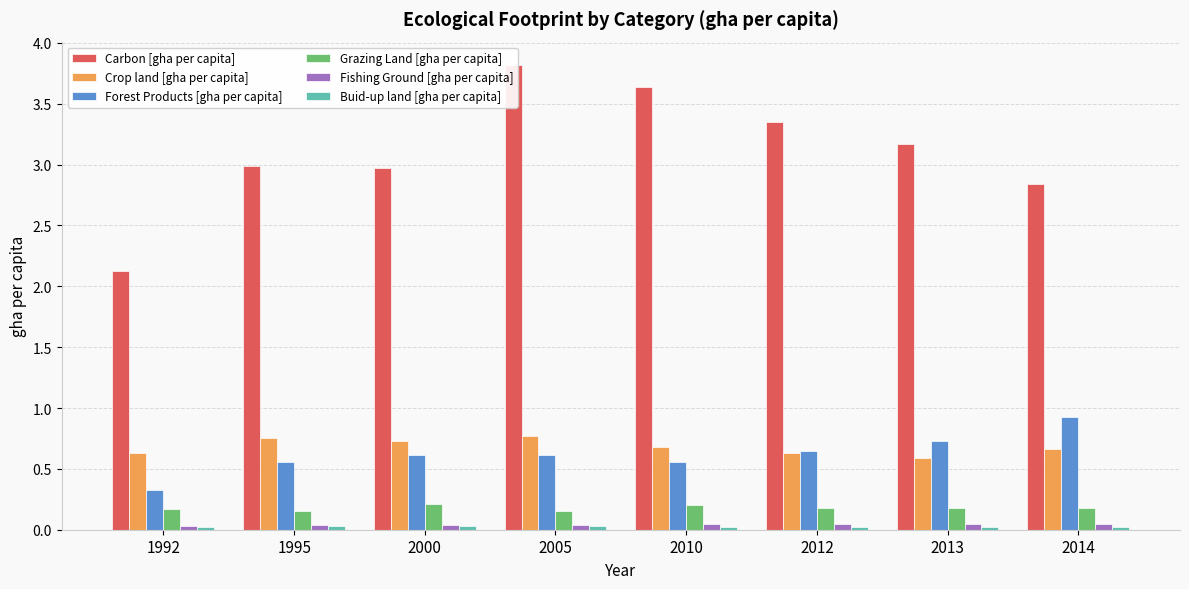

At which label is Buid-up land [gha per capita] closest to 0?

1992